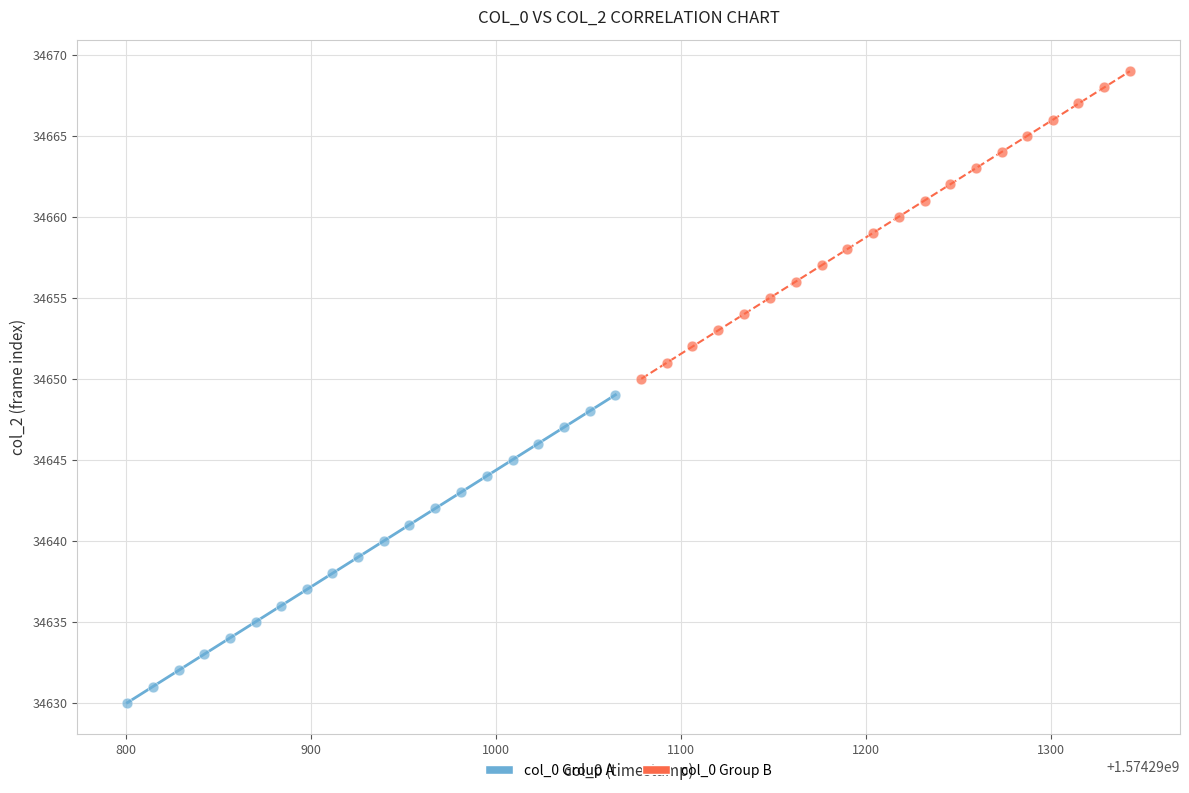

Which series reaches the minimum Y coordinate?

col_0 Group A